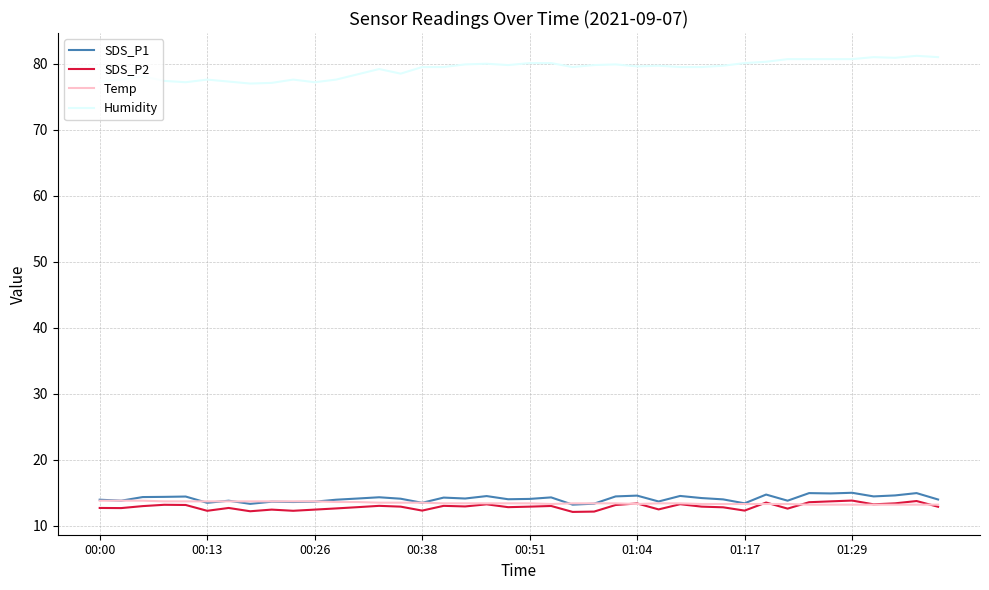

What are all the series names shown in the legend?

SDS_P1, SDS_P2, Temp, Humidity